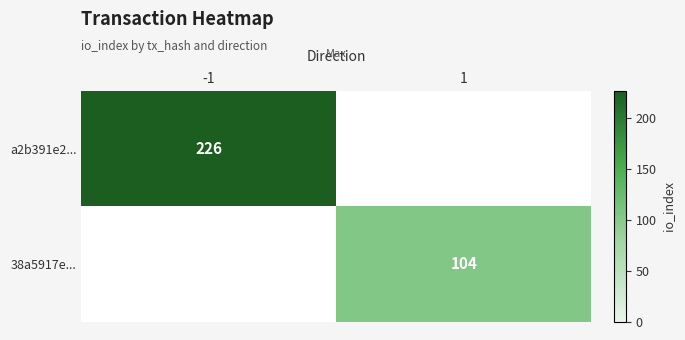

Is it true that a2b391e2... equals 121 at -1?

False